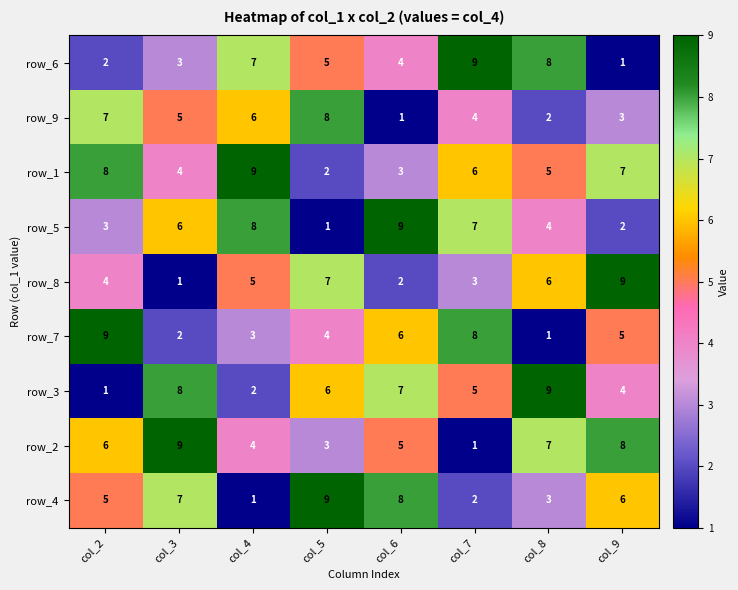

What is the difference between the second highest and minimum values in the row_4 series?

7